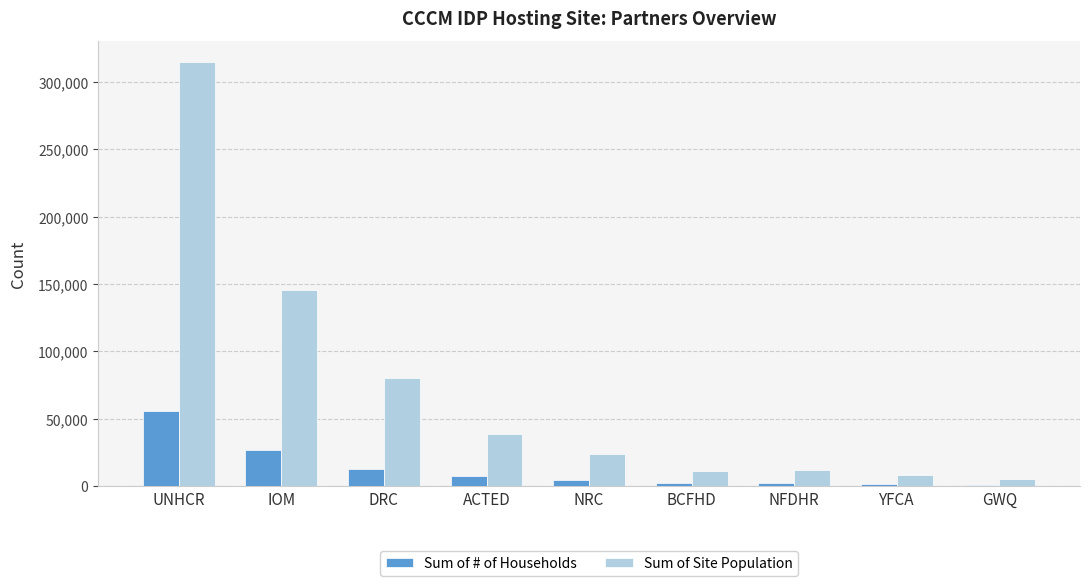

At how many categories does at least one series exceed 162770?

1